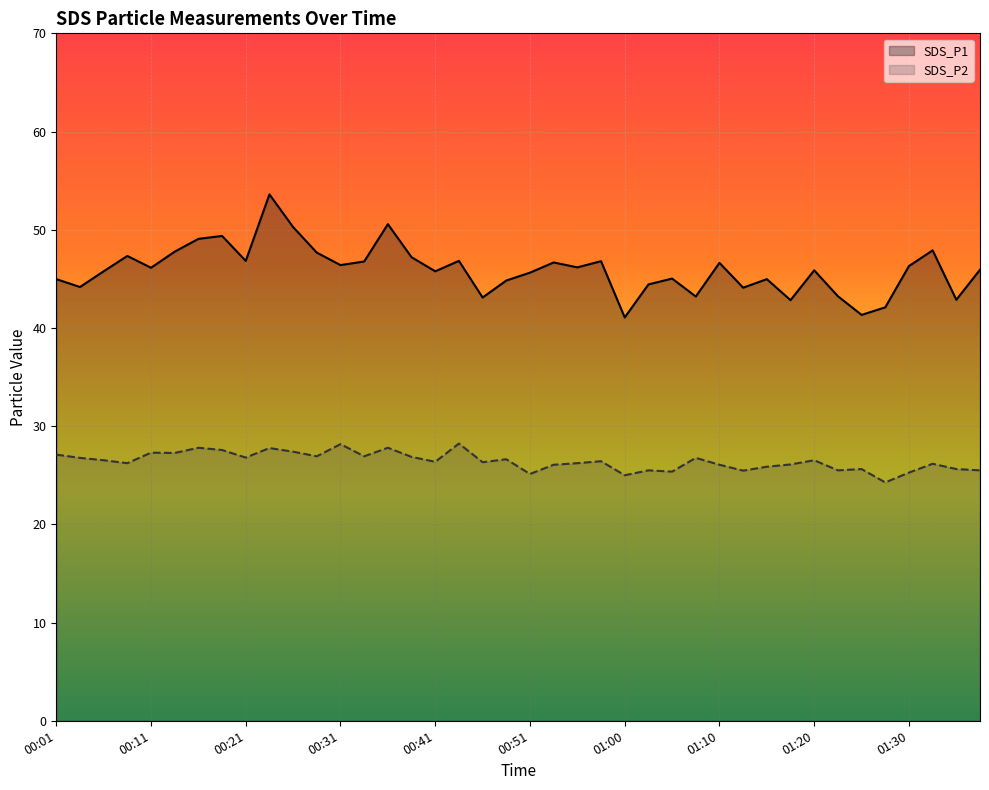

True or false: SDS_P1 and SDS_P2 intersect in this chart.

False